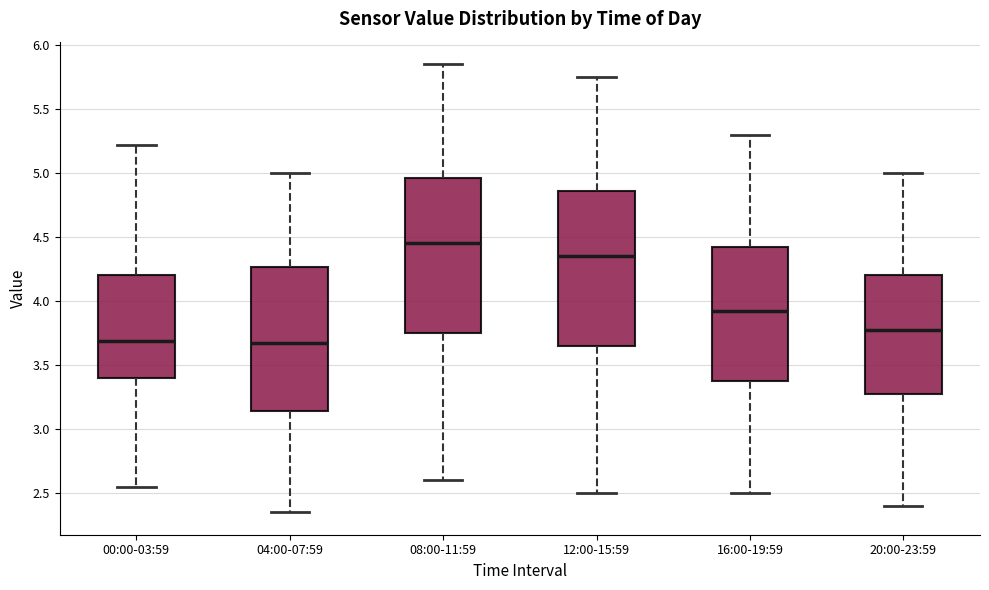

Reading left to right, read every box against the y-axis: the position of its median line, the range the box covers, and the ends of its whiskers. The values are not printed on the chart, so give them approximately, as read against the axis.

00:00-03:59: median 3.70, box 3.40 to 4.20, whiskers 2.55 to 5.20
04:00-07:59: median 3.70, box 3.15 to 4.25, whiskers 2.35 to 5.00
08:00-11:59: median 4.45, box 3.75 to 4.95, whiskers 2.60 to 5.85
12:00-15:59: median 4.35, box 3.65 to 4.85, whiskers 2.50 to 5.75
16:00-19:59: median 3.95, box 3.40 to 4.45, whiskers 2.50 to 5.30
20:00-23:59: median 3.80, box 3.30 to 4.20, whiskers 2.40 to 5.00